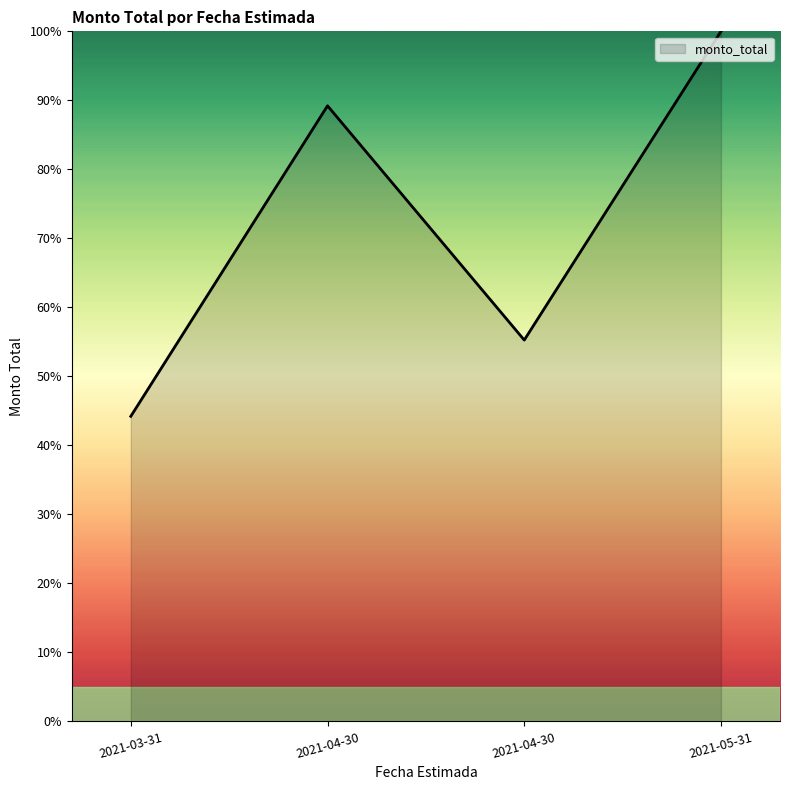

What is the smallest value displayed?

44.2